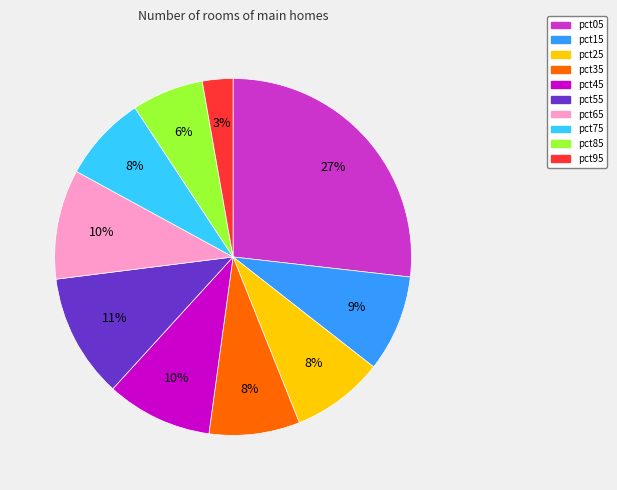

Do pct25 and pct45 together represent more than half of the pie?

No